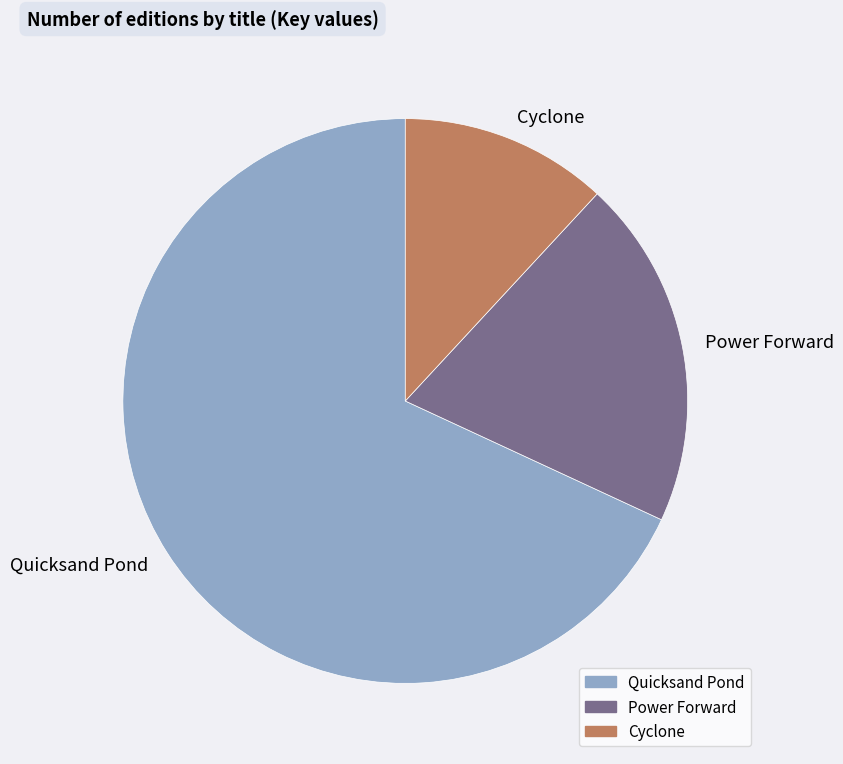

Is there a majority slice in this chart?

Yes